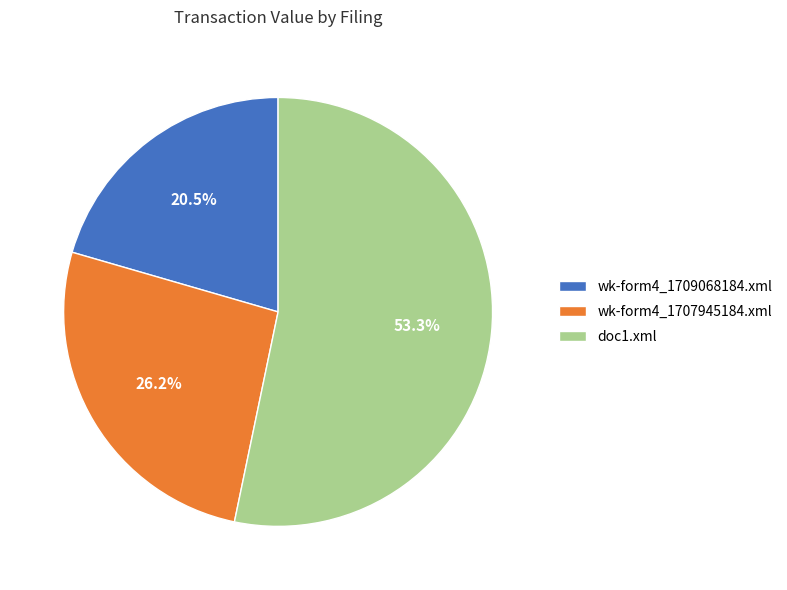

What is the majority slice?

doc1.xml